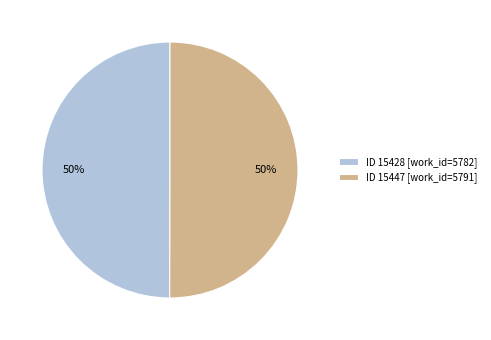

How many slices are in this pie chart?

2